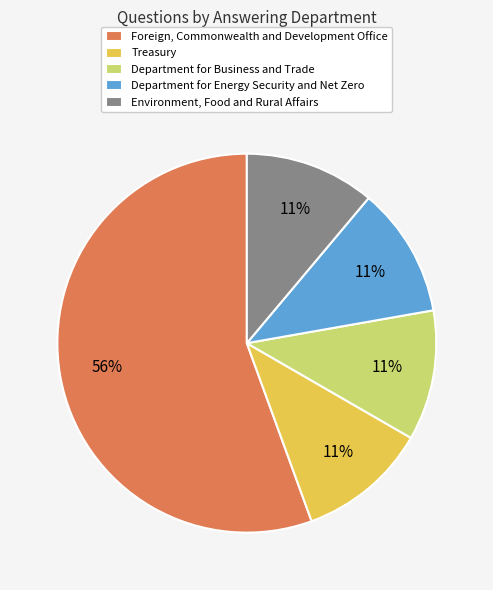

Is there any slice that represents more than half of the pie?

Yes